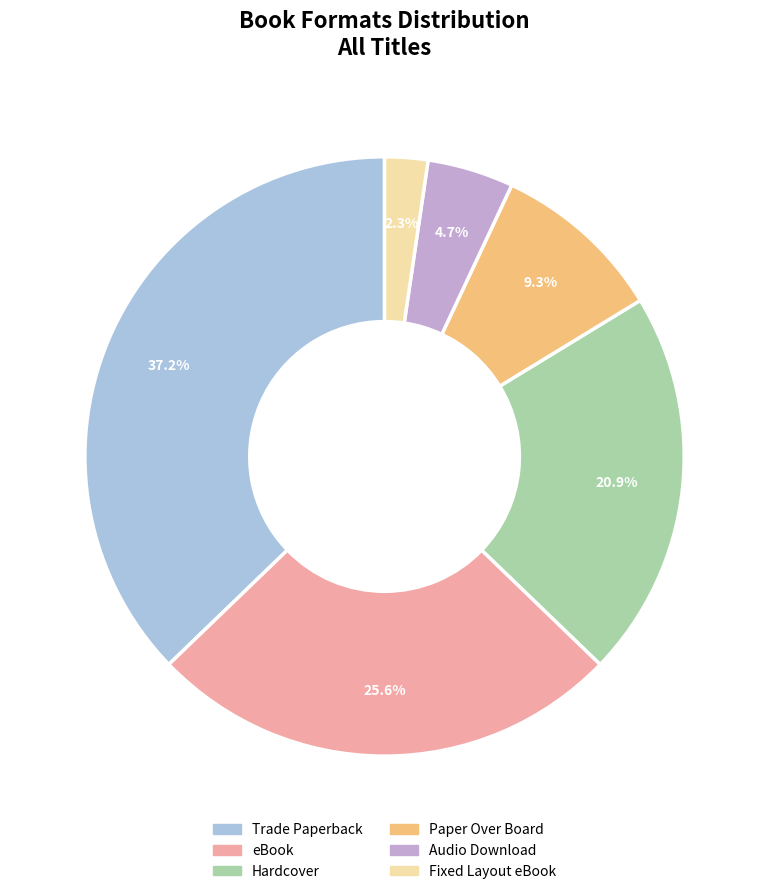

To the nearest percent, what is the difference between the largest and smallest slice percentages?

35%